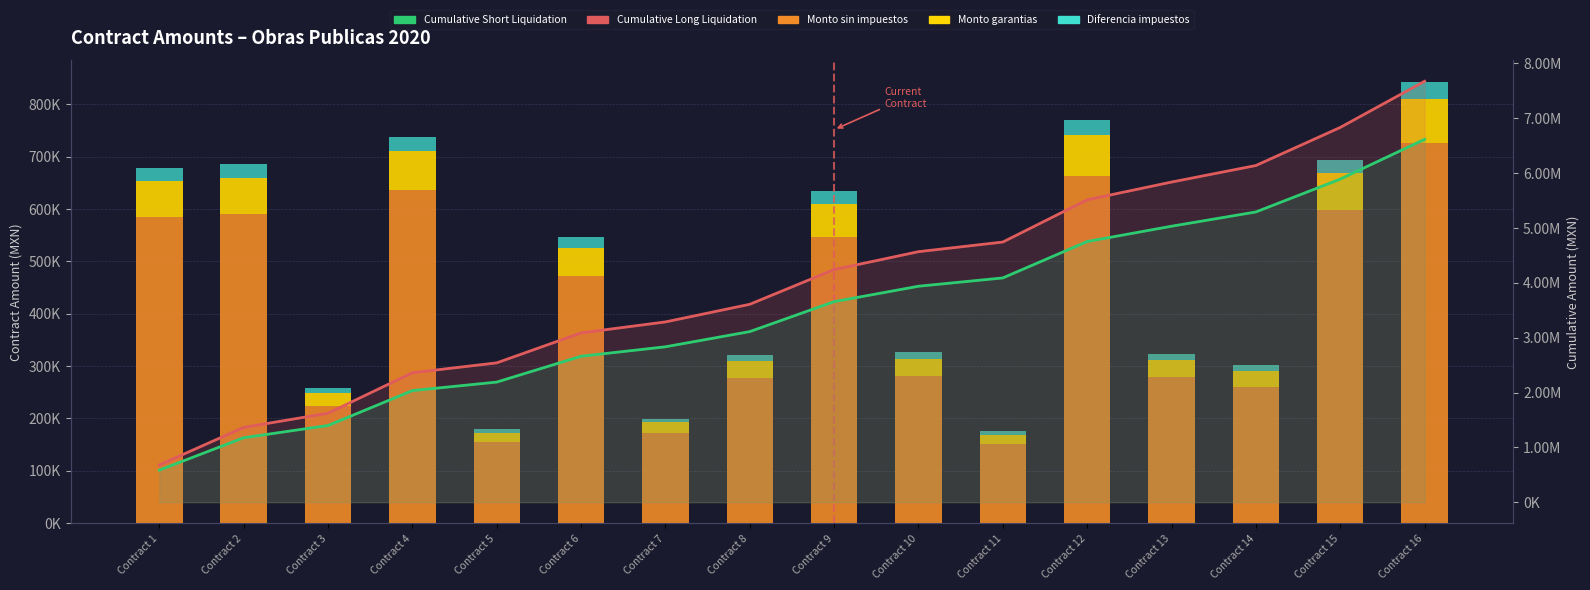

Is the value of Cumulative Long (line) at Contract 3 greater than the value of Diferencia impuestos at Contract 2?

Yes